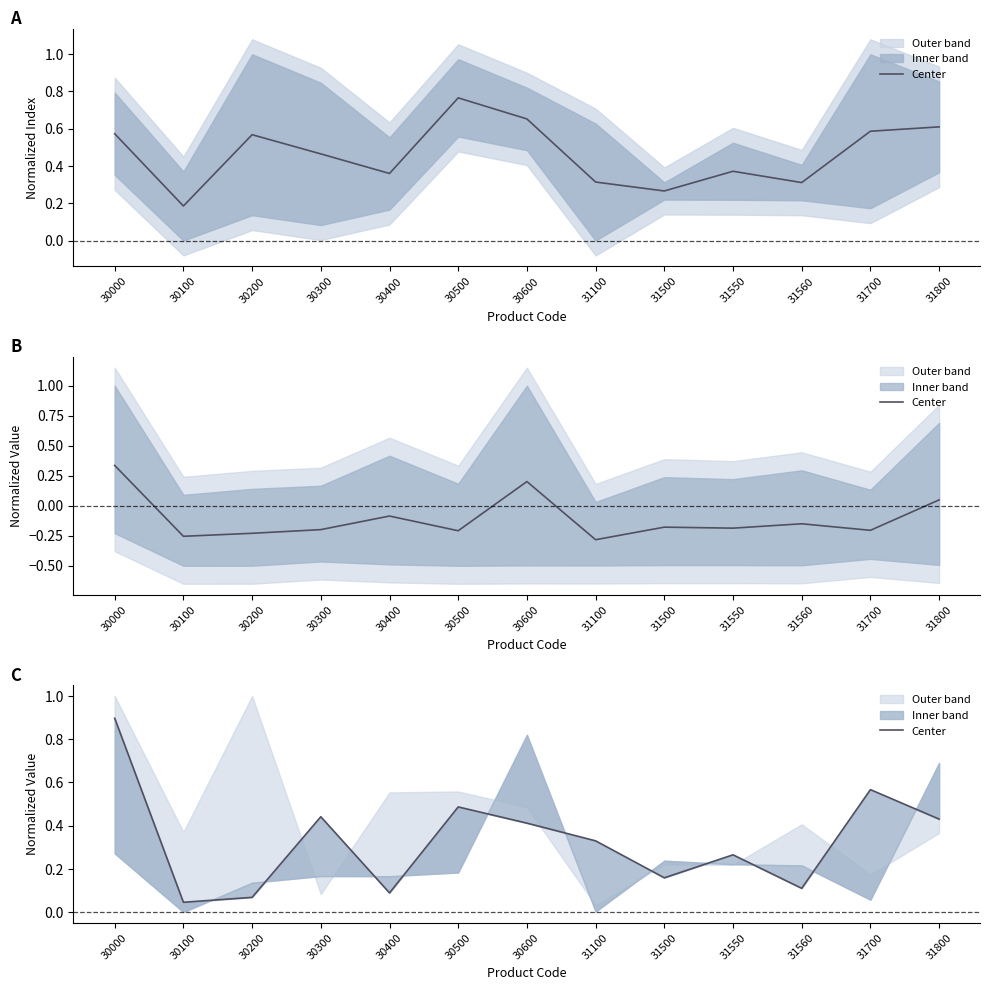

Between 31550 and 30100, which is larger?

31550